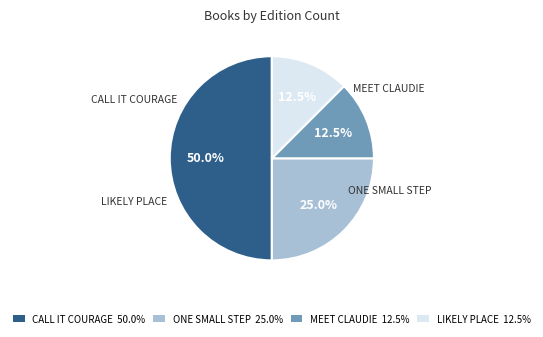

Does MEET CLAUDIE 12.5% represent more than half of the total?

No